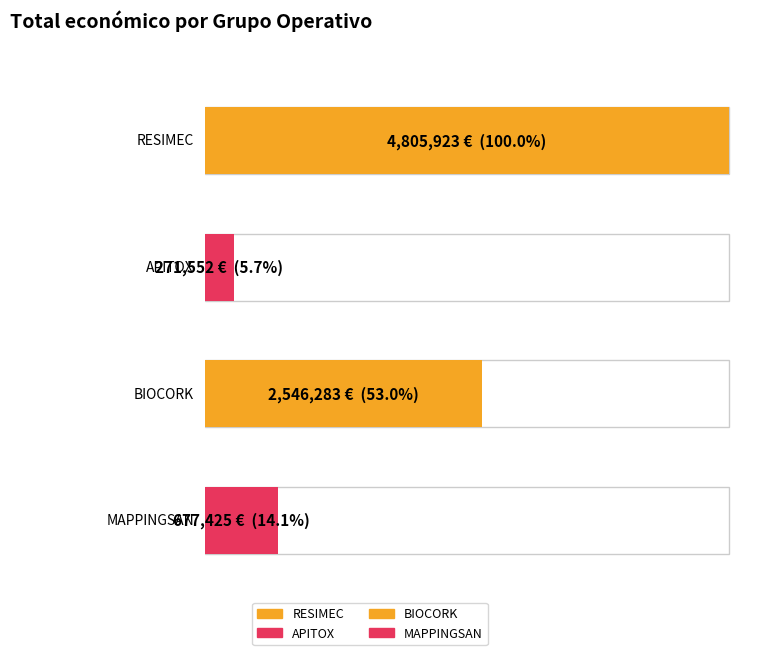

The value at RESIMEC is 6991146. True or false?

False